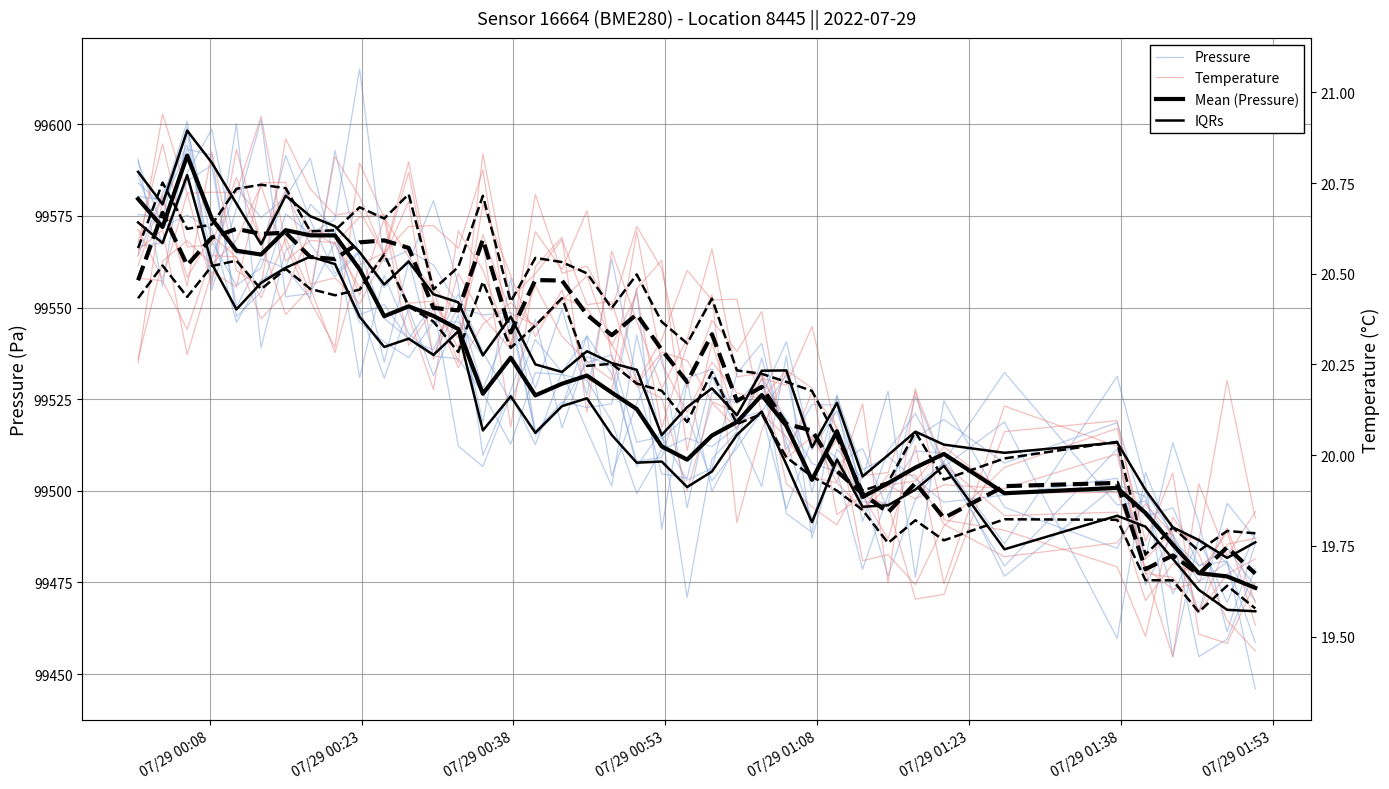

Does the chart display data point markers on the line(s)?

No